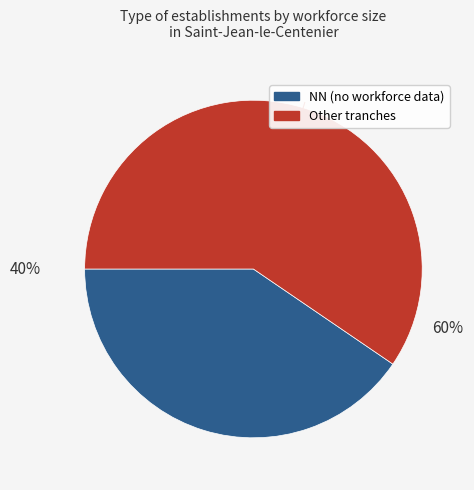

Between NN (no workforce data) and Other tranches, which is larger?

Other tranches